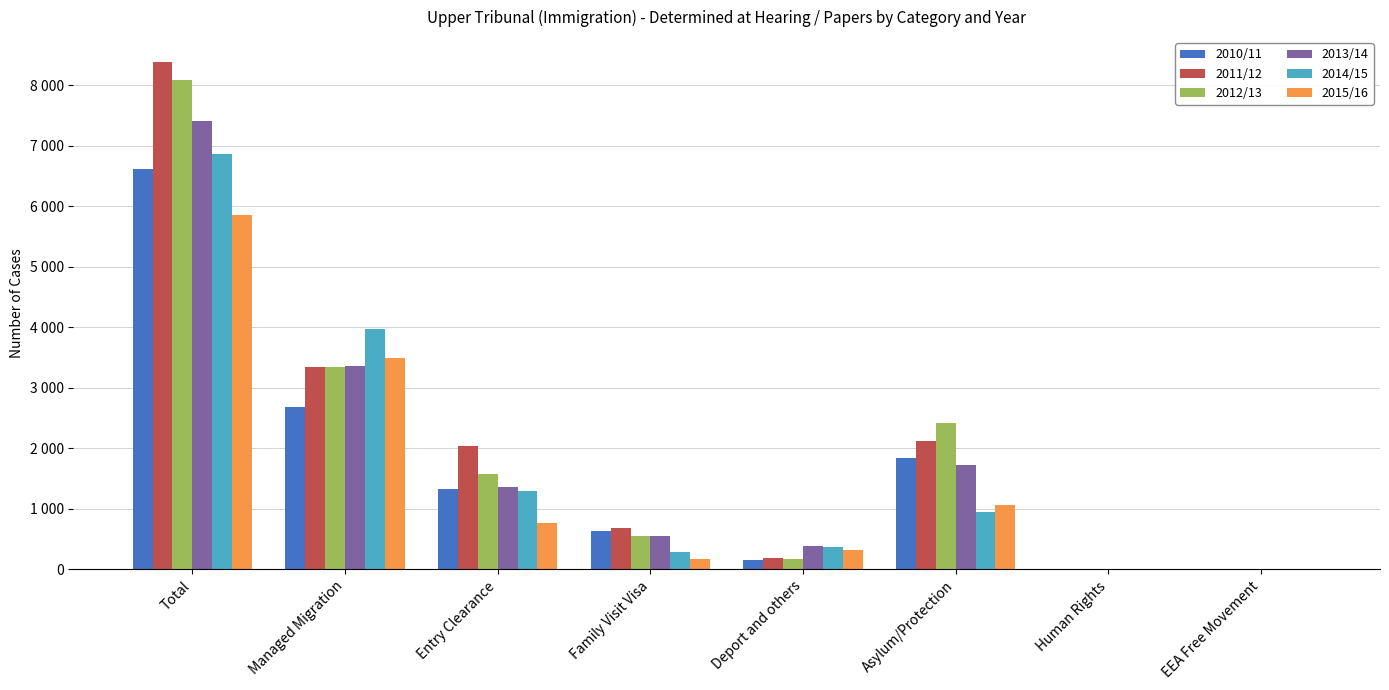

Are the bars horizontal?

No